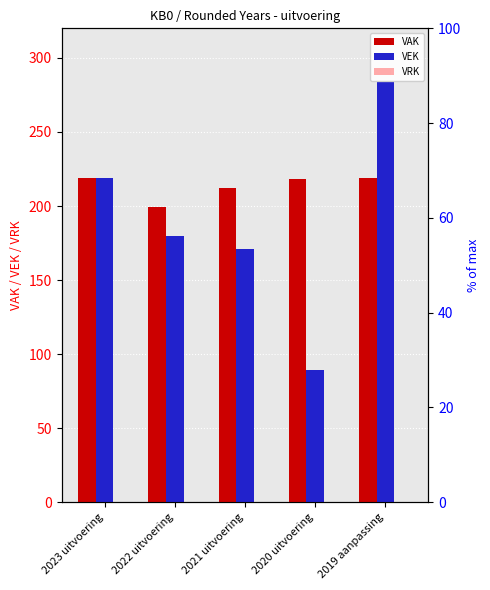

The VRK series shows 0 at 2023 uitvoering. True or false?

True